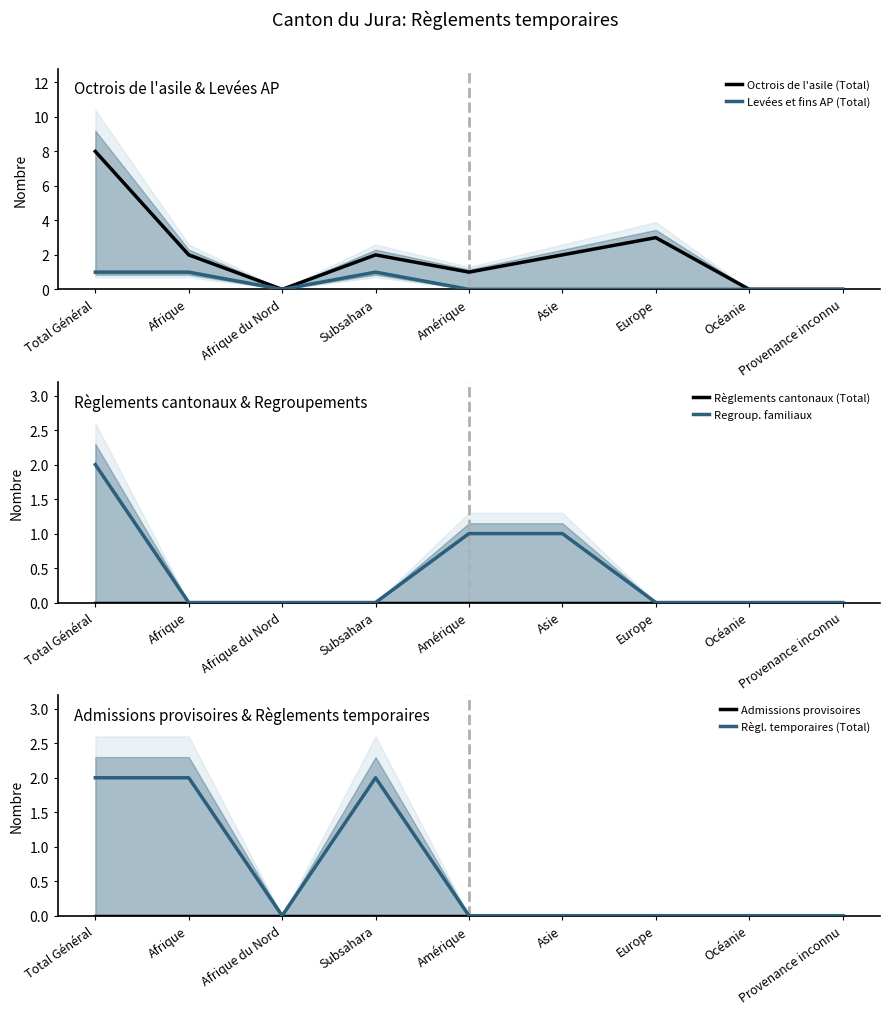

Which series has the largest total across all categories?

Octrois de l'asile (Total)